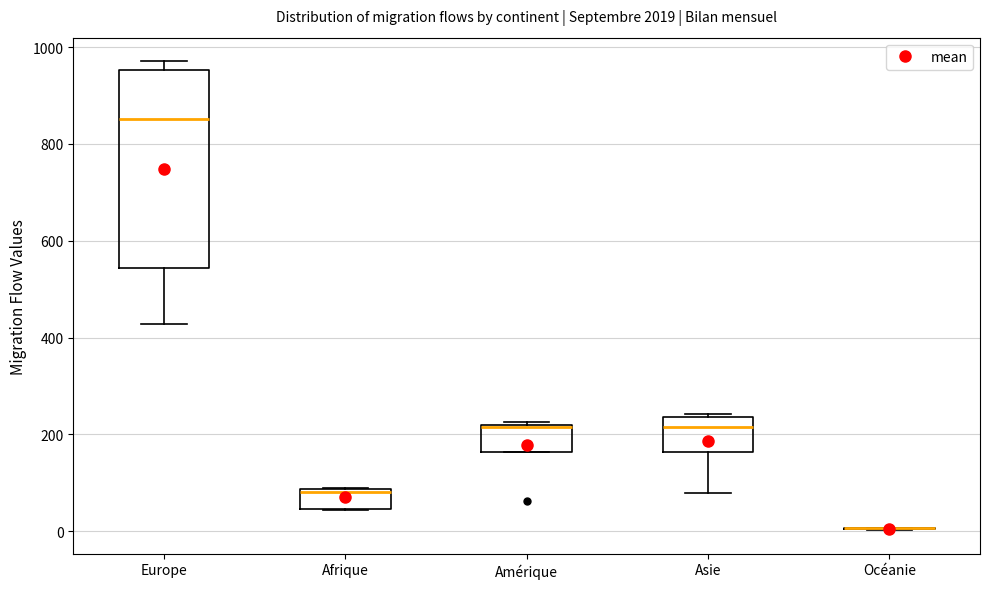

Reading left to right, read every box against the y-axis: the position of its median line, the range the box covers, and the ends of its whiskers. The values are not printed on the chart, so give them approximately, as read against the axis.

Europe: median 860, box 540 to 960, whiskers 420 to 980
Afrique: median 80 (just below the box's upper edge), box 40 to 80, whiskers 40 to 100
Amérique: median 220 (drawn on the box's upper edge), box 160 to 220, whiskers 160 to 220
Asie: median 220, box 160 to 240, whiskers 80 to 240 (just above the box's upper edge)
Océanie: box collapsed to a line at 0, whiskers 0 to 0